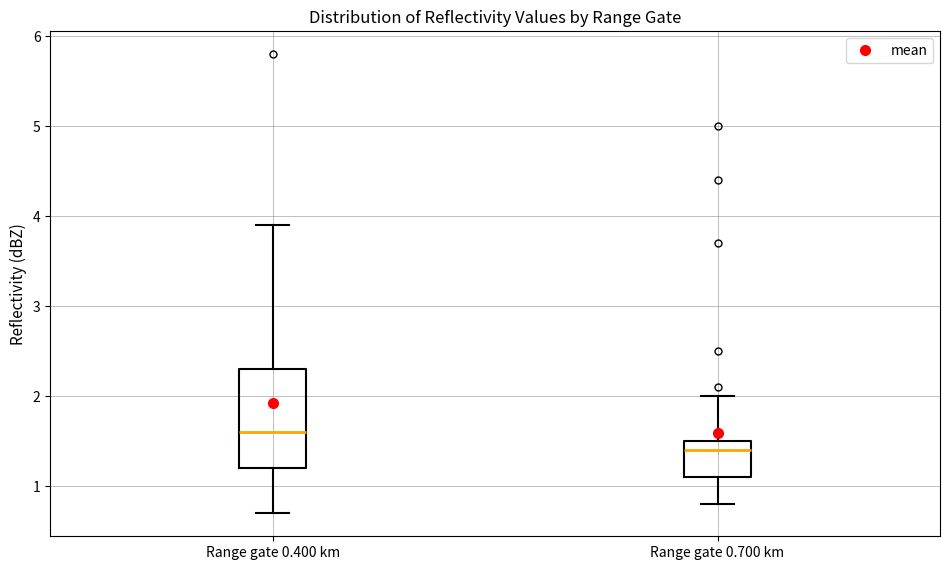

Where is the lower edge of the box for Range gate 0.400 km on the y-axis? The values are not printed on the chart, so give them approximately, as read against the axis.

1.2